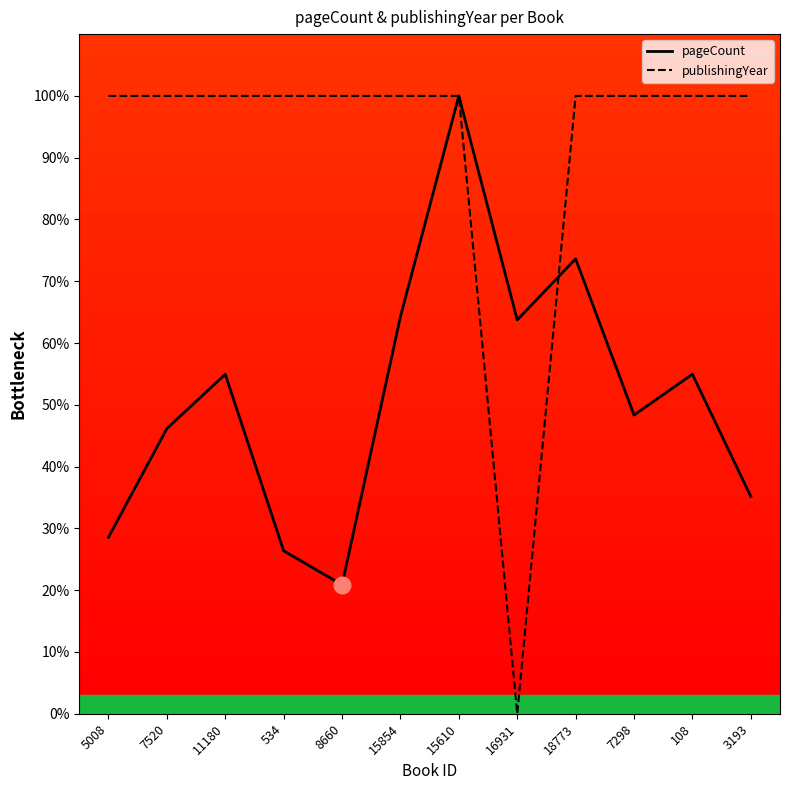

What is the sum of all pageCount values?

617.0